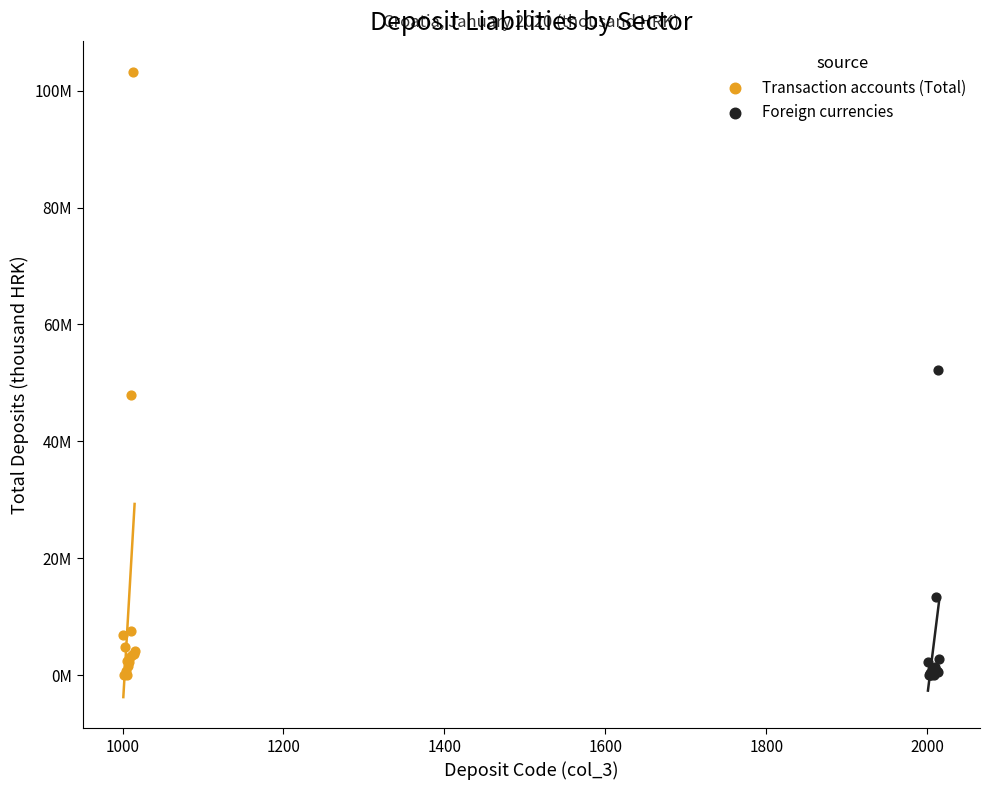

What are all the series names shown in the legend?

Transaction accounts (Total), Foreign currencies